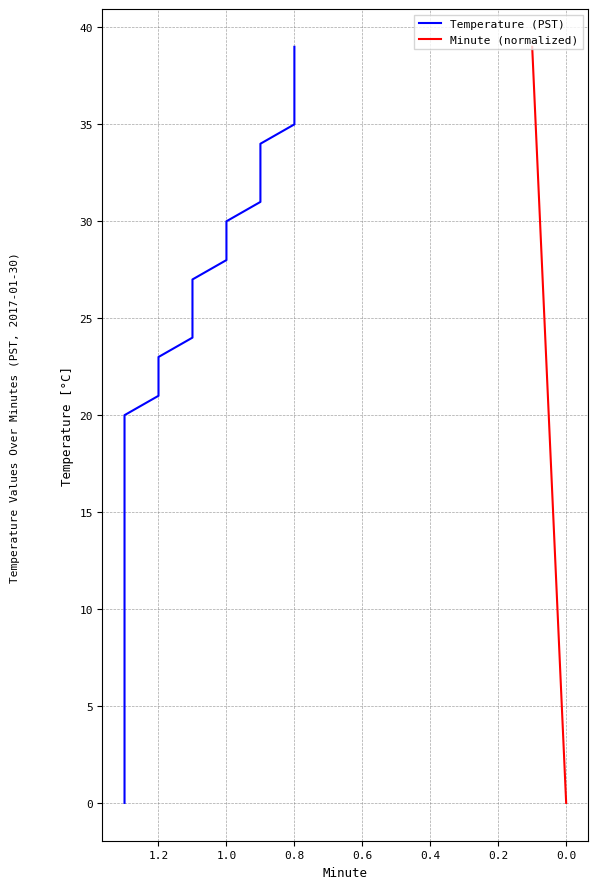

How many categories are shown in the chart?

40